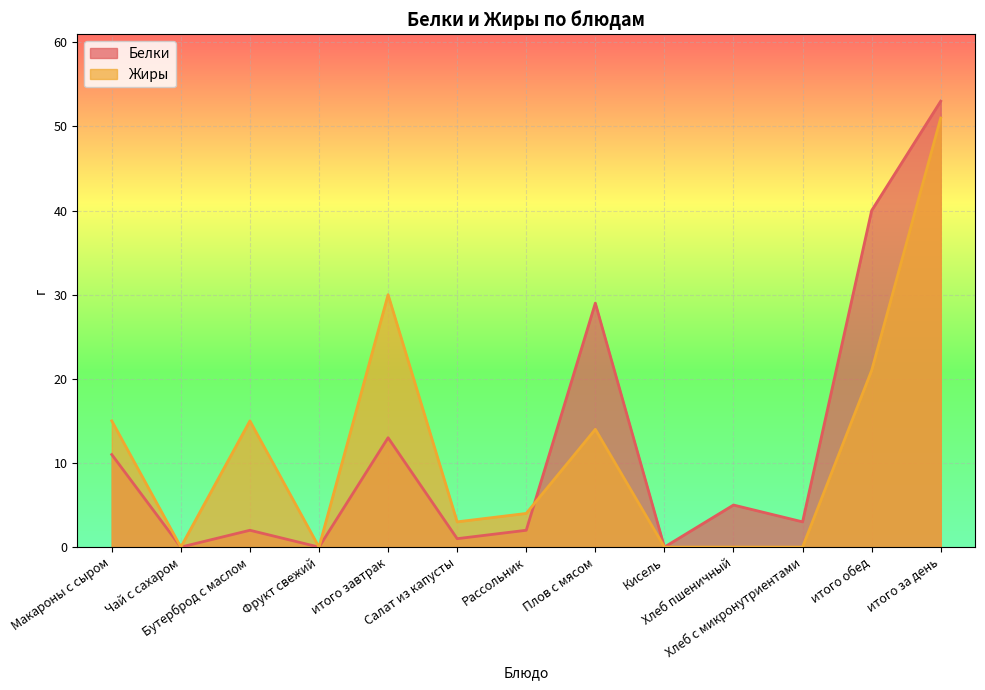

List the series in order of their overall mean, highest first.

Белки, Жиры